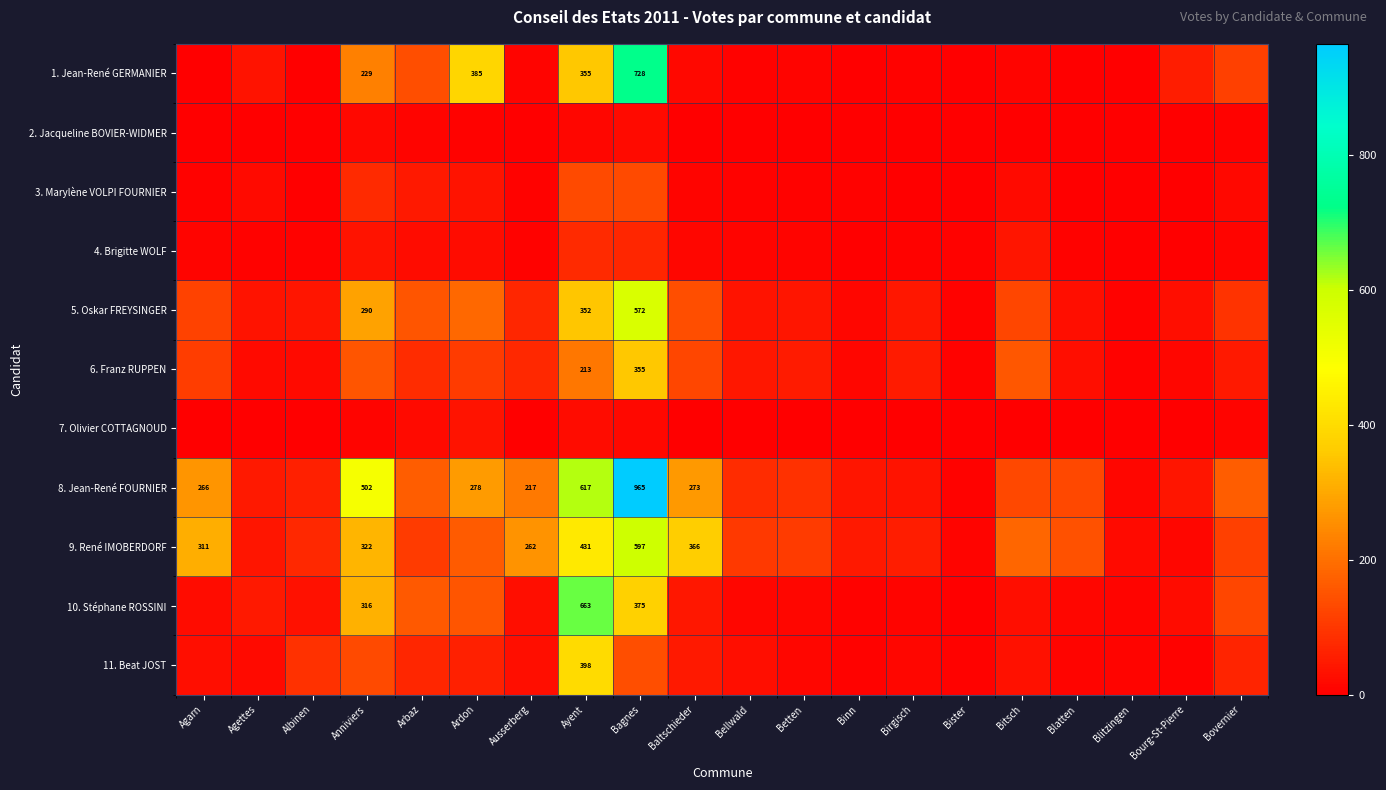

Is the value of 8. Jean-René FOURNIER at Agarn greater than the value of 9. René IMOBERDORF at Ayent?

No